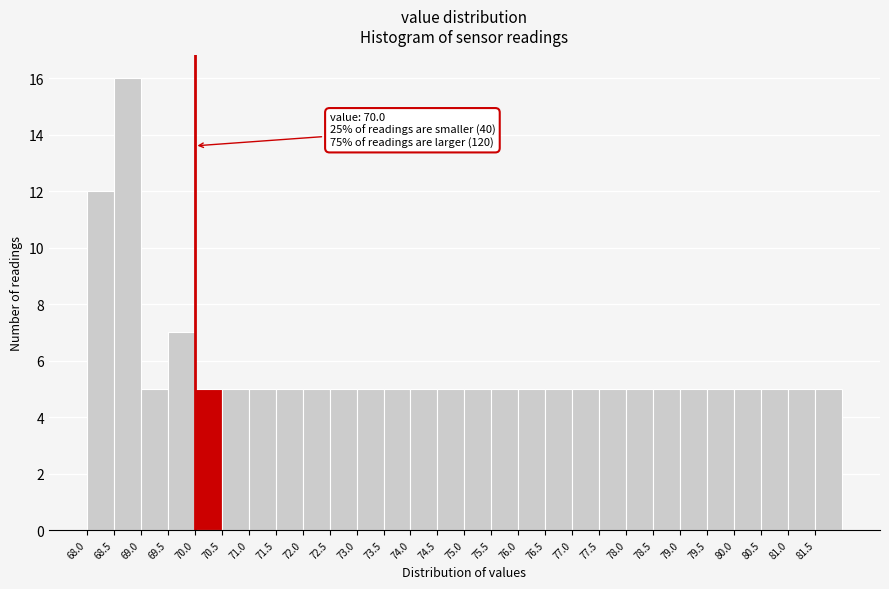

Over which range of the x-axis is the bar tallest?

68.5 to 69.0